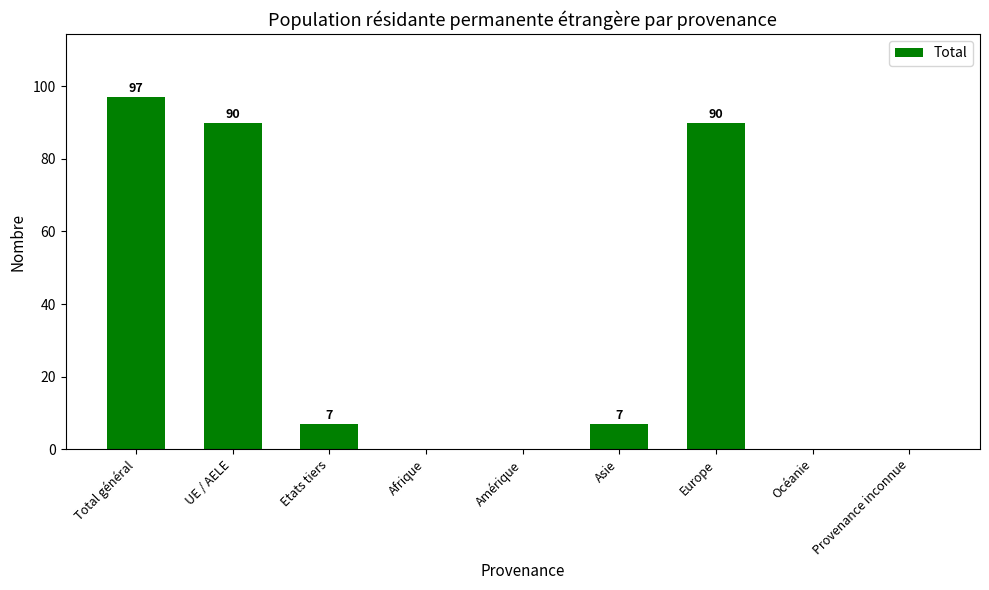

The value at Asie is 7. True or false?

True